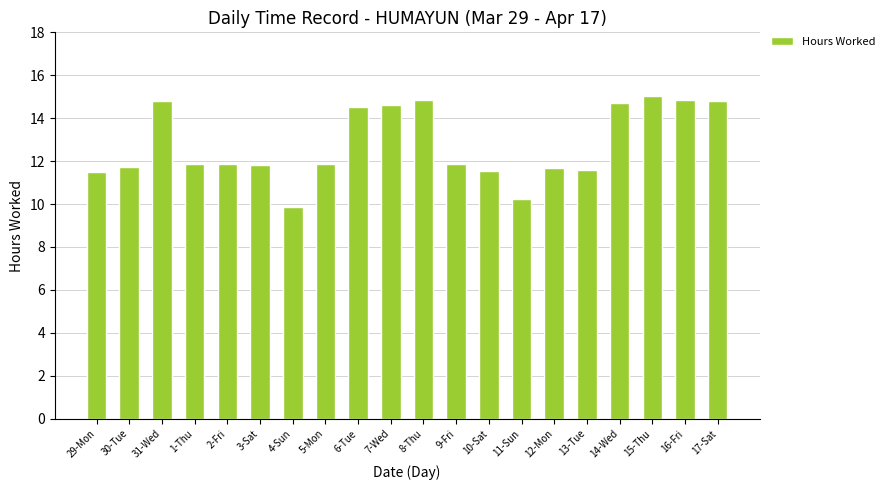

What position from the right is 14-Wed?

4